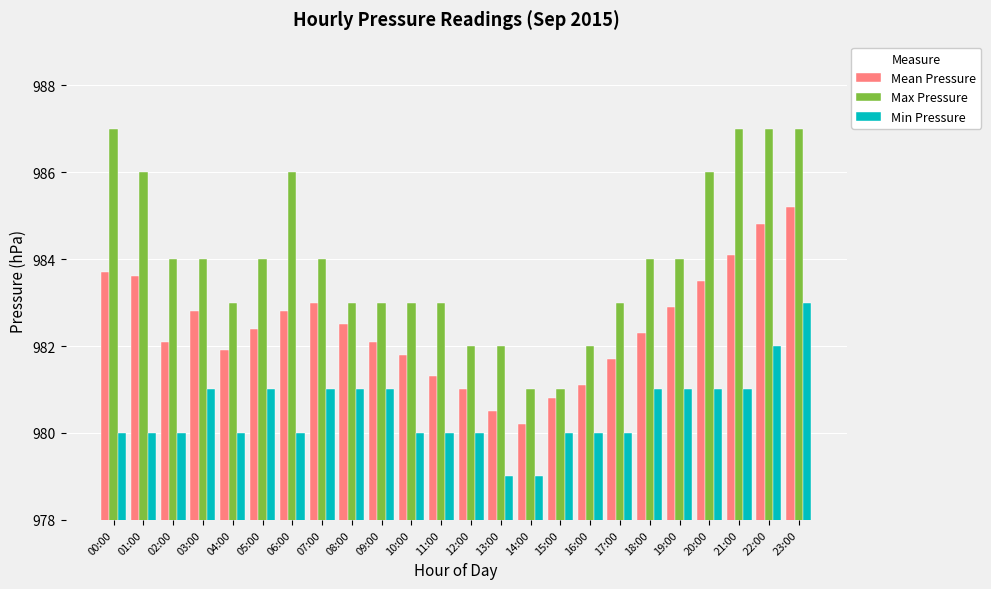

What is the maximum value for Max Pressure?

987.0